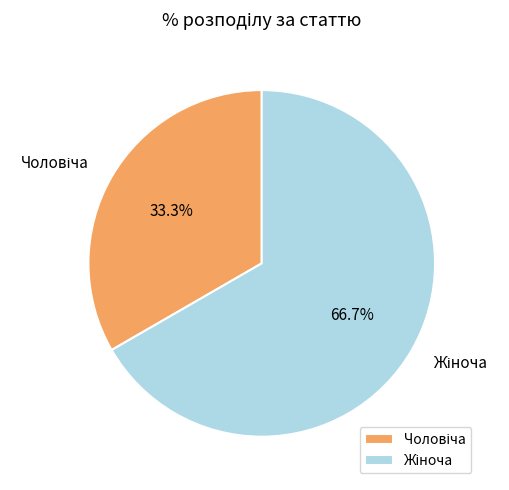

Is there a majority slice in this chart?

Yes